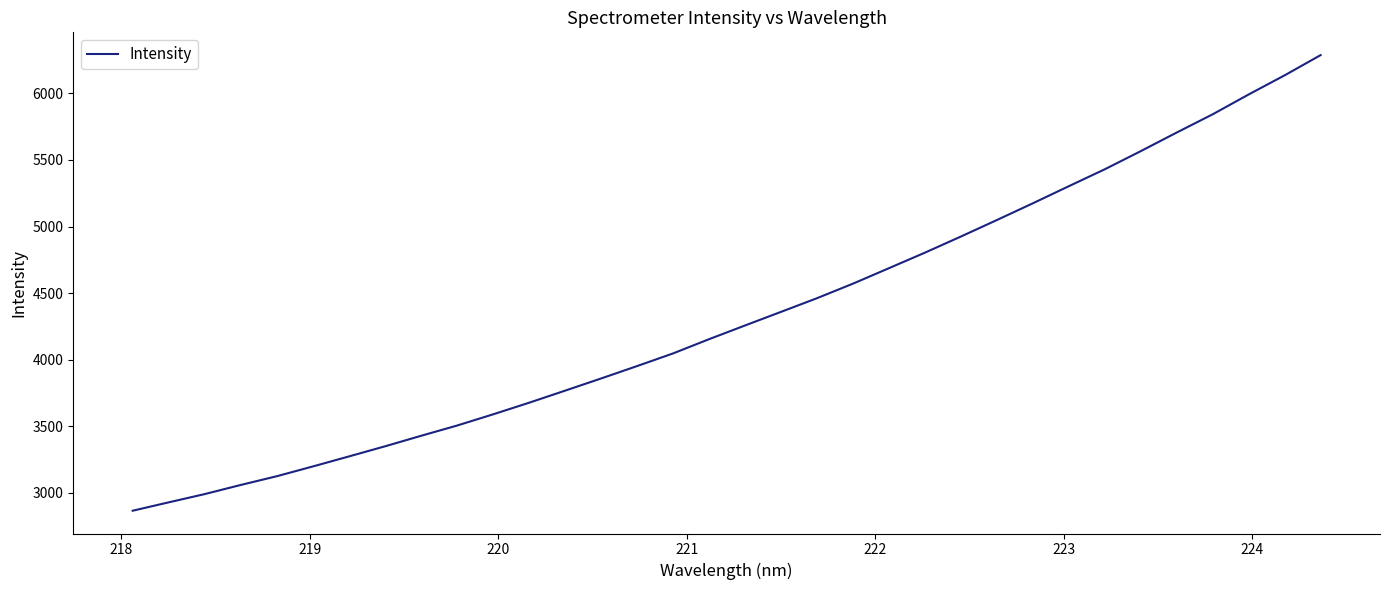

What is the difference between the maximum and minimum values?

3421.6